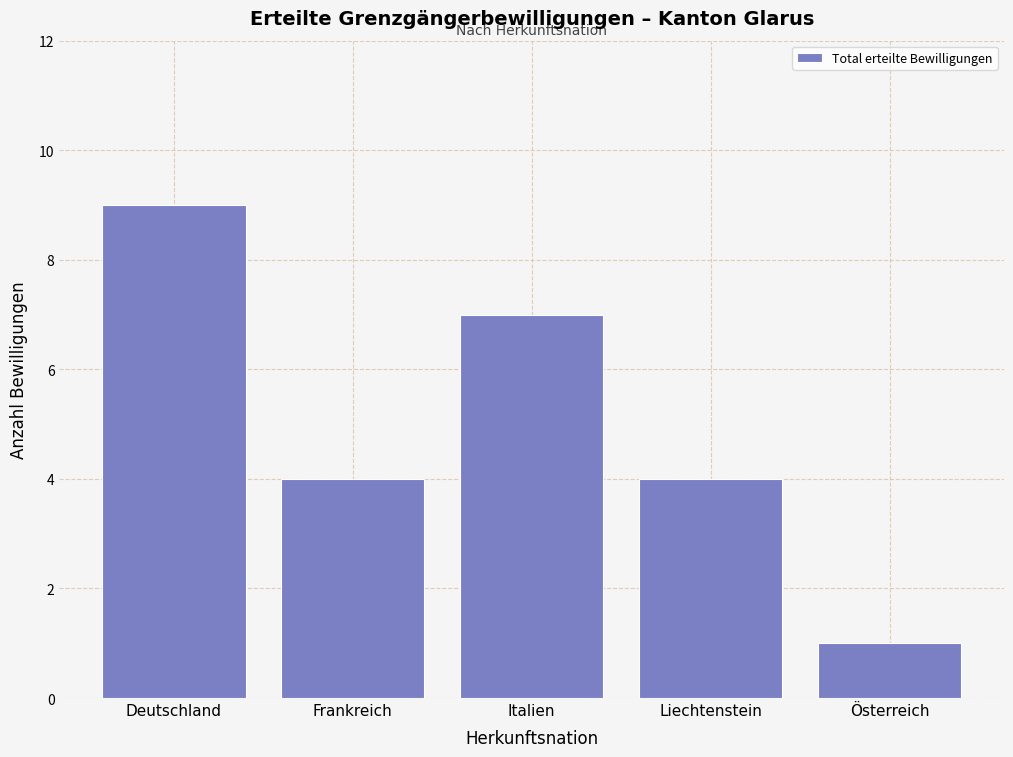

Reading right to left, transcribe all the data shown in this chart.

Österreich=1	Liechtenstein=4	Italien=7	Frankreich=4	Deutschland=9